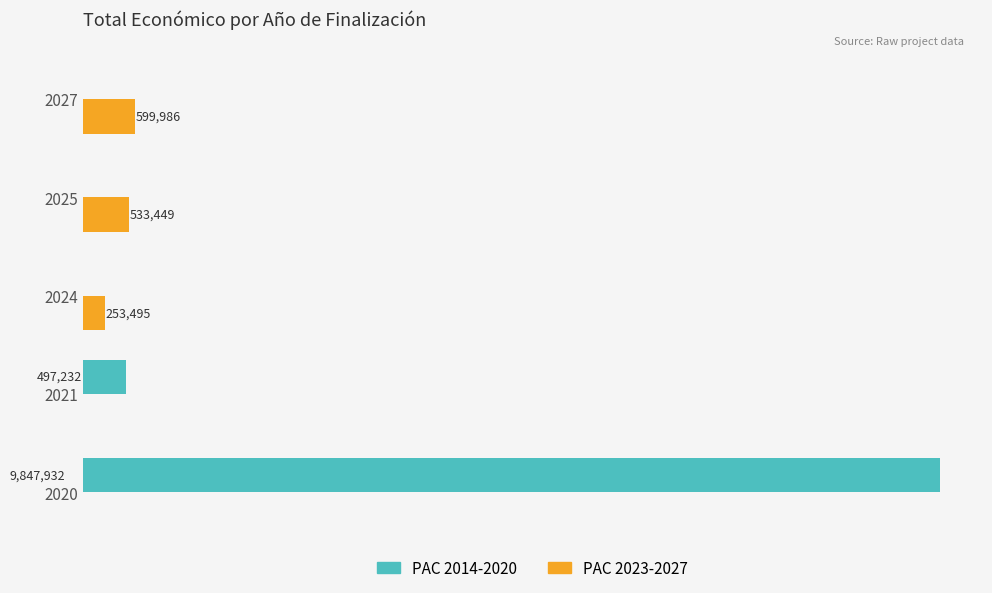

Rank the series by their average value, from highest to lowest.

PAC 2014-2020, PAC 2023-2027